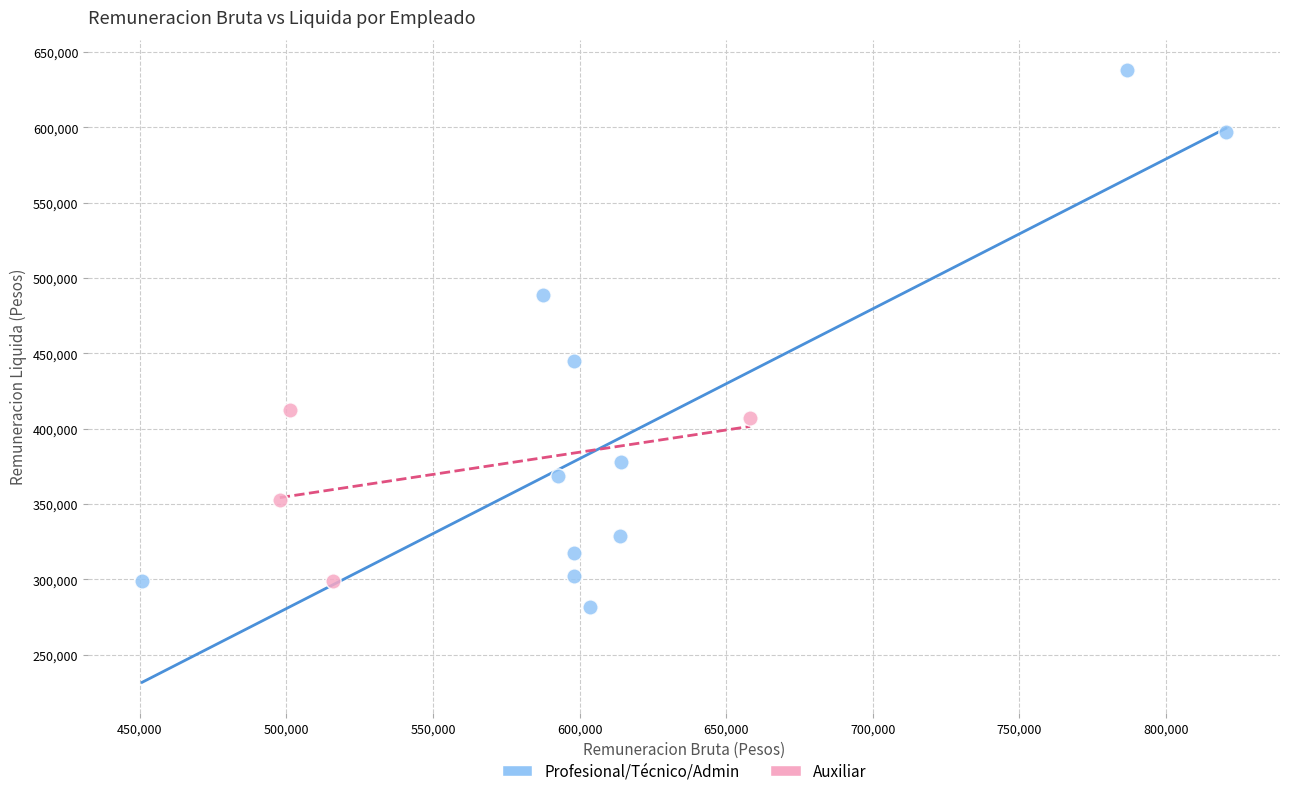

Which series reaches the maximum Y coordinate?

Profesional/Técnico/Admin